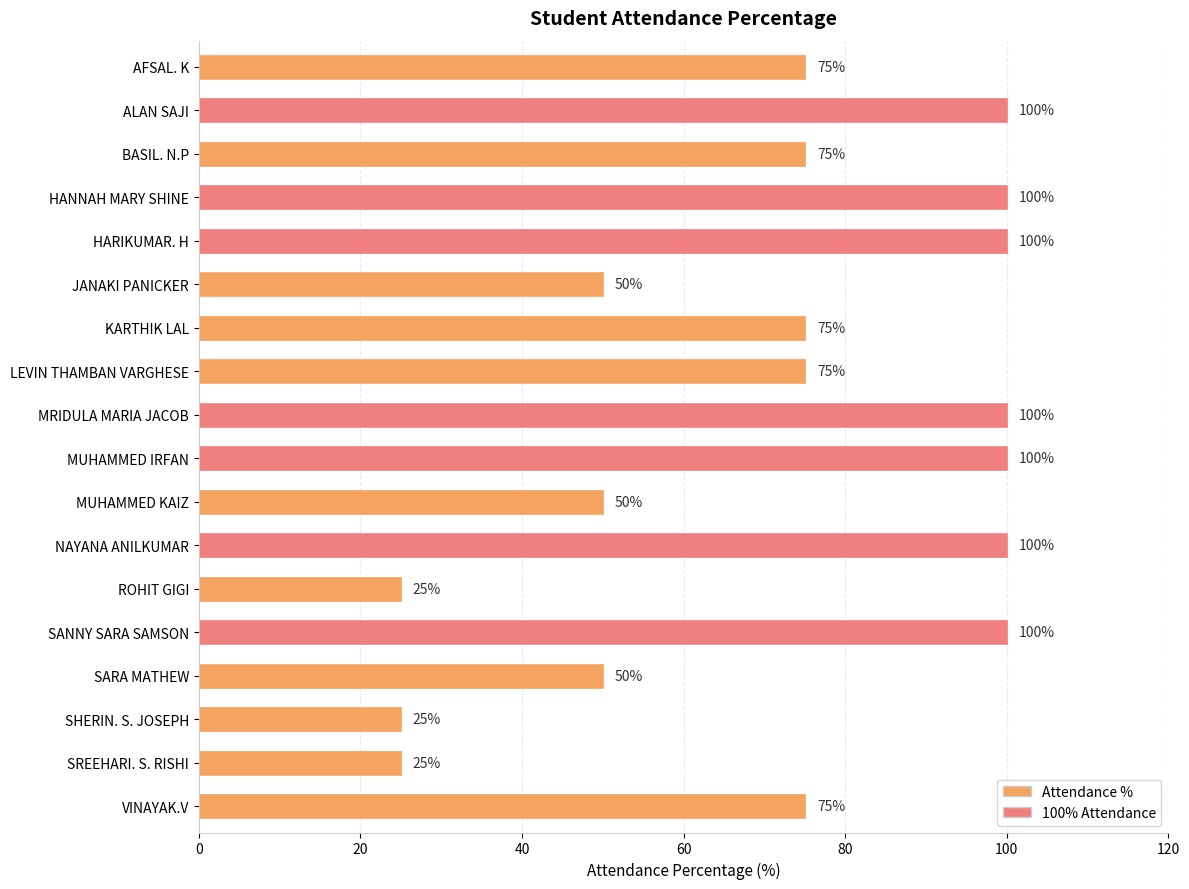

How many values are between 50 and 100?

15